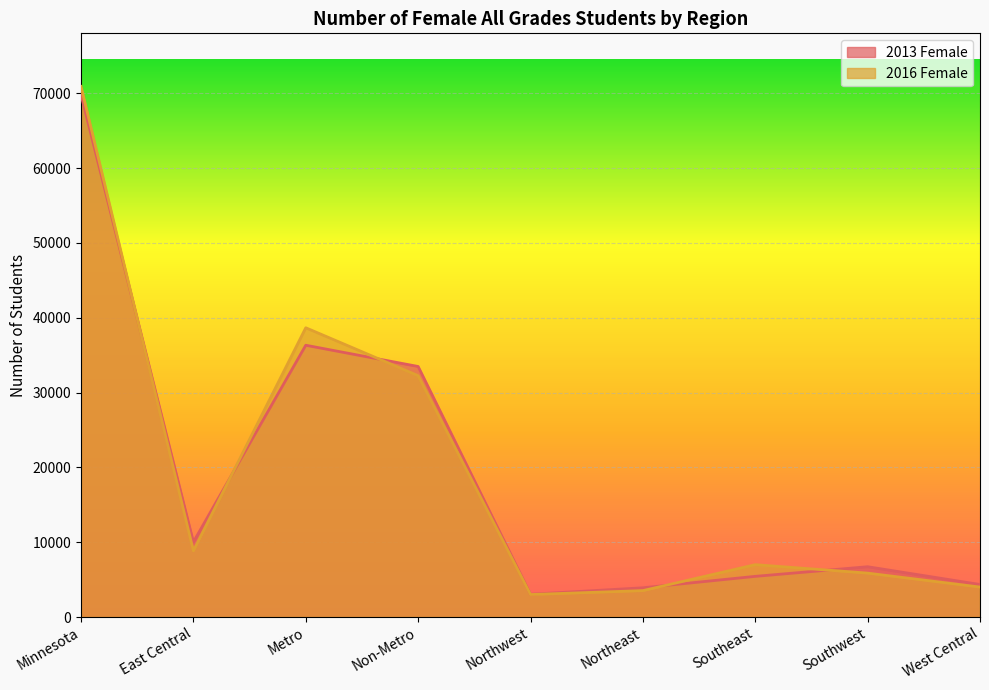

Which category has the lowest value across all series?

Northwest